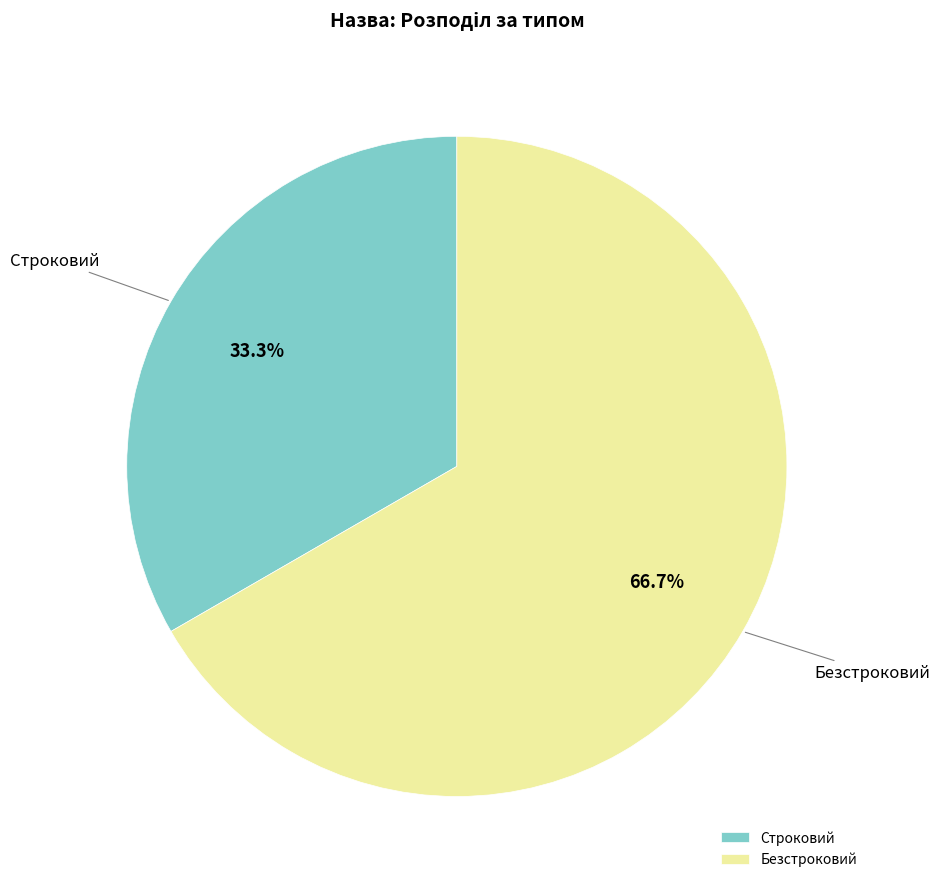

To the nearest percent, what is the difference between the Безстроковий and Строковий slice percentages?

33%